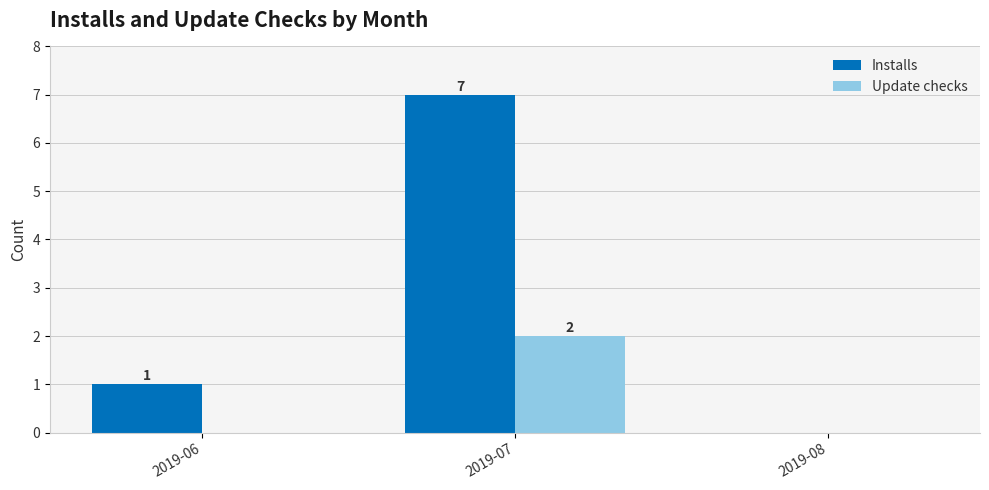

Which series has the largest total across all categories?

Installs